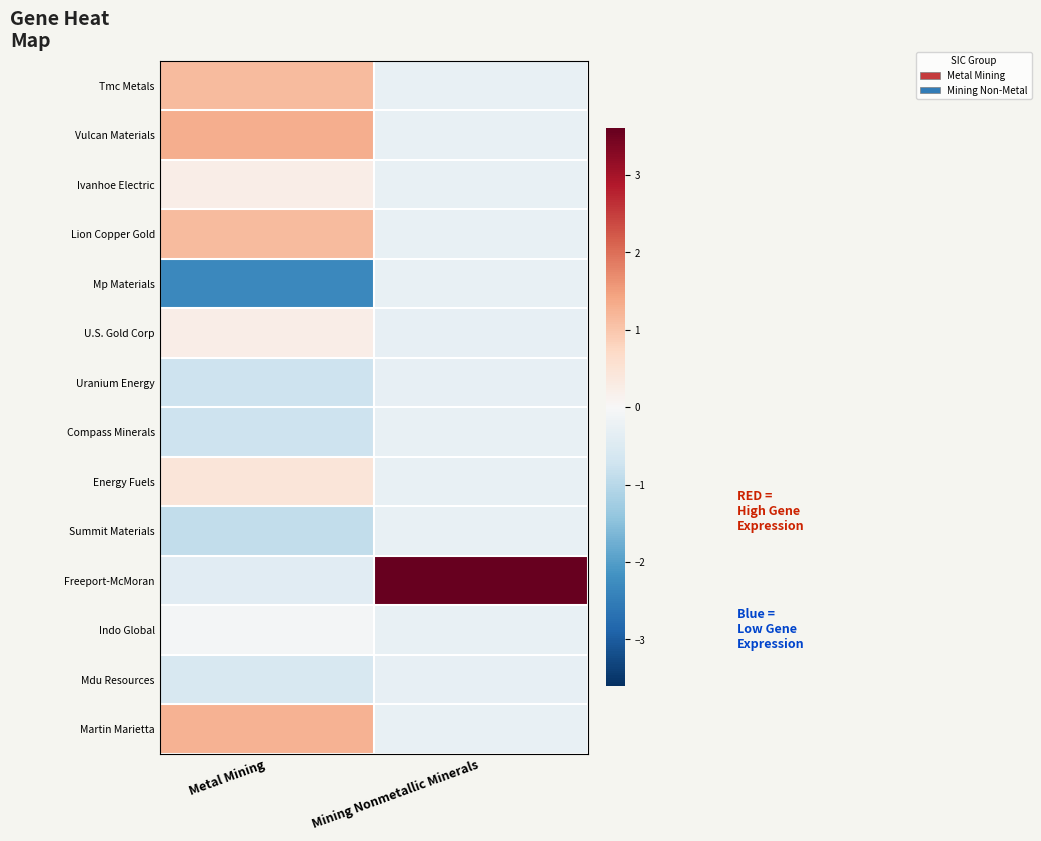

Rank the series at Metal Mining from lowest to highest value.

Mp Materials, Summit Materials, Uranium Energy, Compass Minerals, Mdu Resources, Freeport-McMoran, Indo Global, U.S. Gold Corp, Ivanhoe Electric, Energy Fuels, Tmc Metals, Lion Copper Gold, Martin Marietta, Vulcan Materials